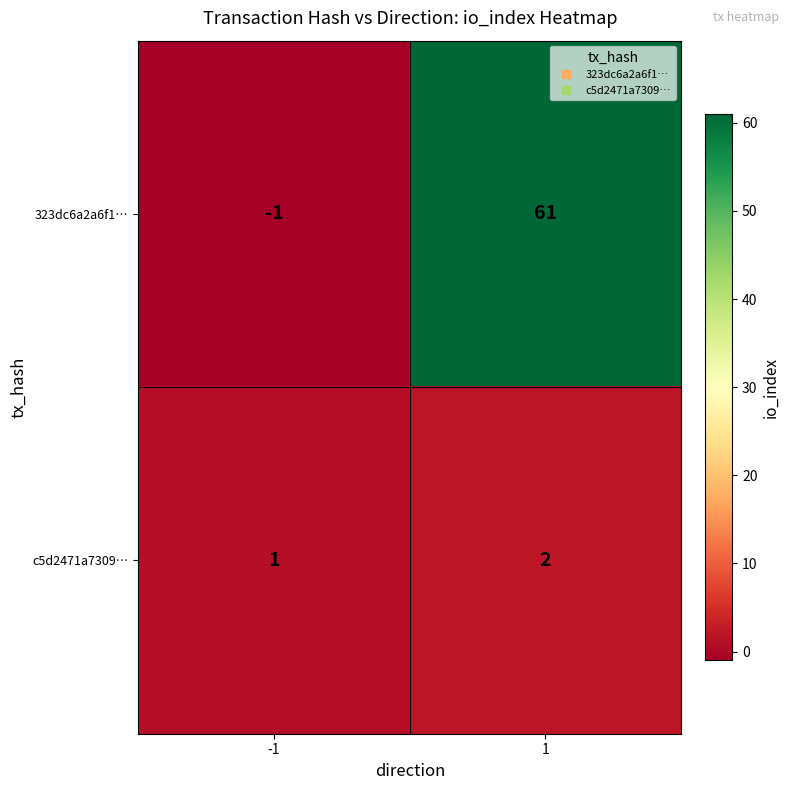

Reading left to right, transcribe all the data shown in this chart.

323dc6a2a6f1…: -1=-1	1=61
c5d2471a7309…: -1=1	1=2